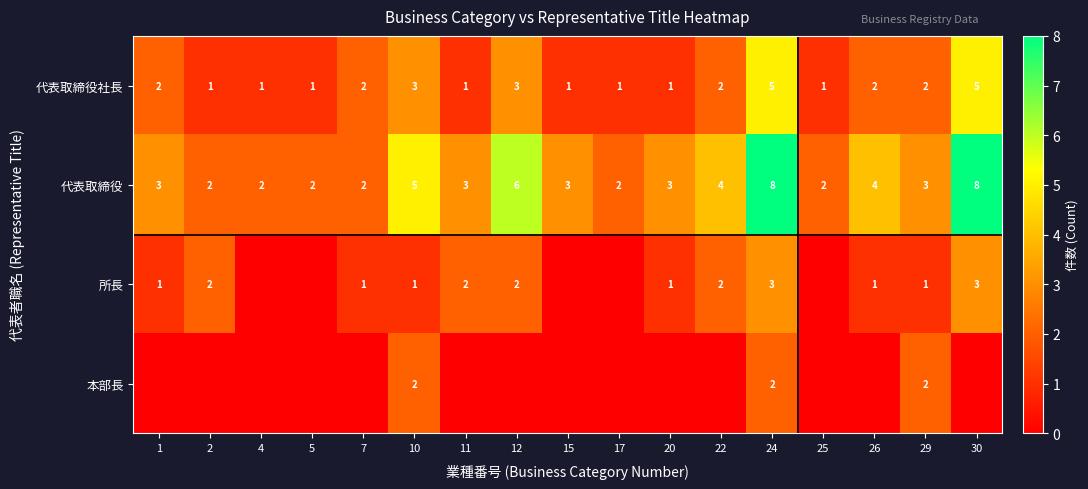

What is the difference between the maximum and minimum values in the 代表取締役社長 series?

4